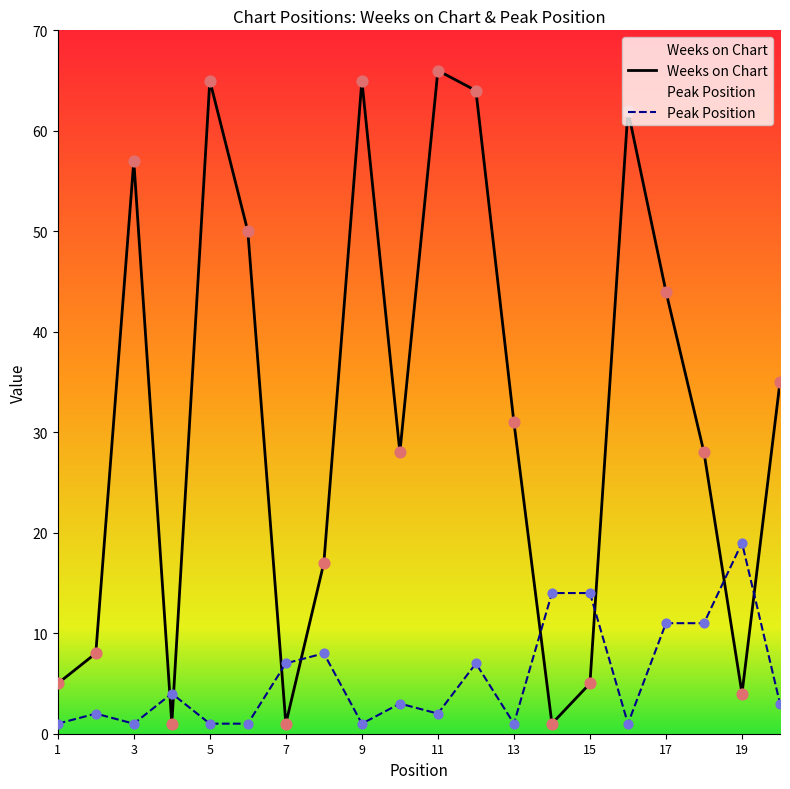

Which series has the widest spread of Y values?

Weeks on Chart